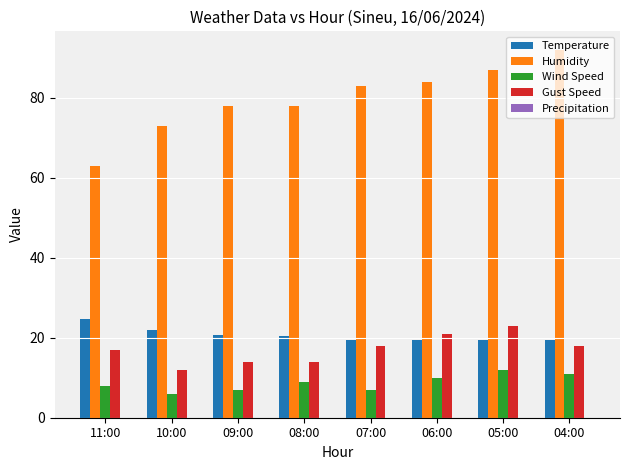

What is the difference between the Wind Speed values at 05:00 and 10:00?

6.0